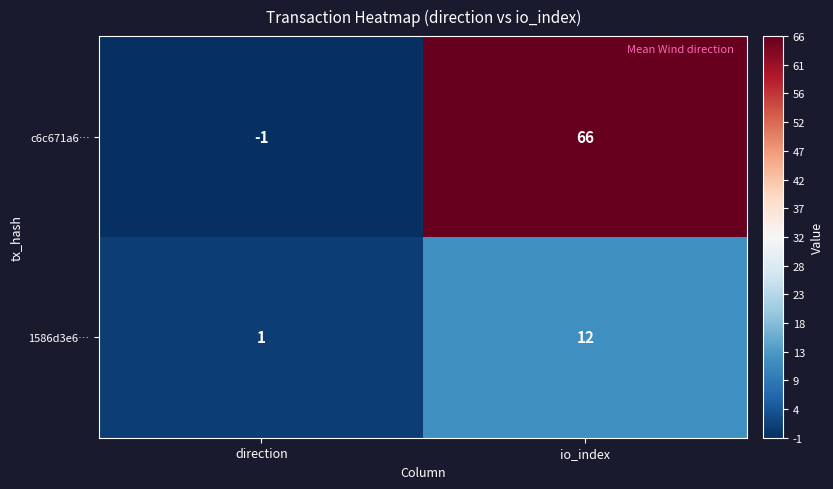

What is the difference between the c6c671a6… values at io_index and direction?

67